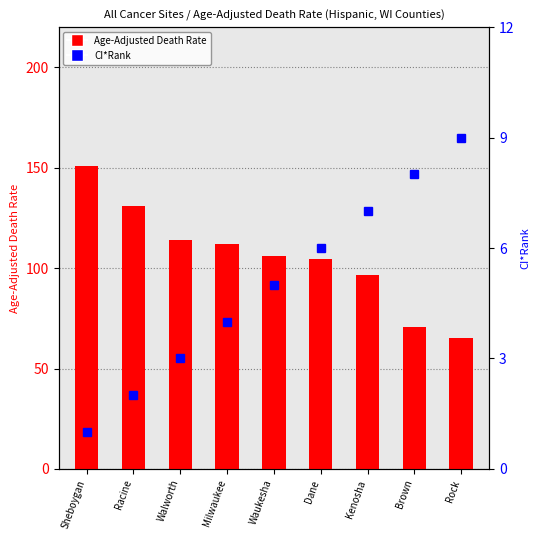

Is the value of CI*Rank at Waukesha greater than the value of Age-Adjusted Death Rate at Racine?

No